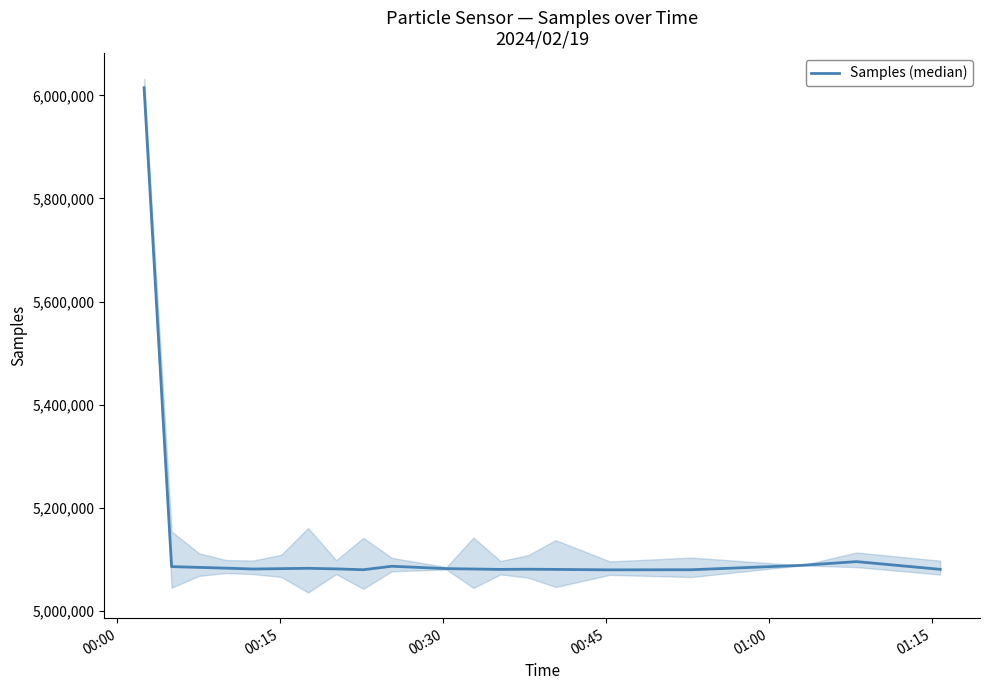

At which label does the data first exceed 5081758?

00:00